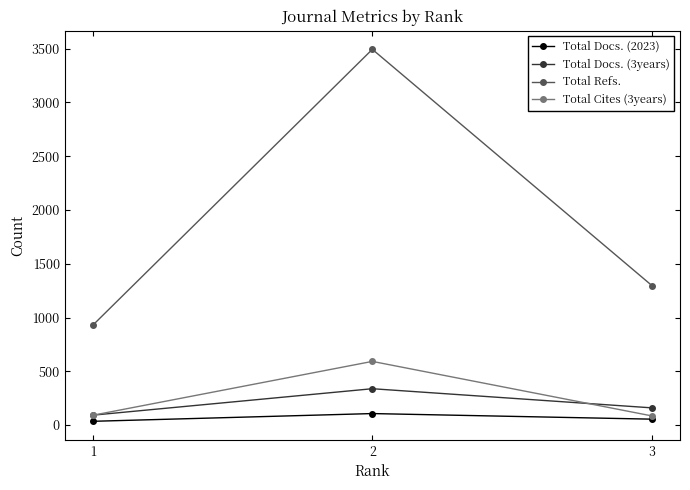

What is the value of the Total Docs. (3years) point at the 2nd from the left?

338